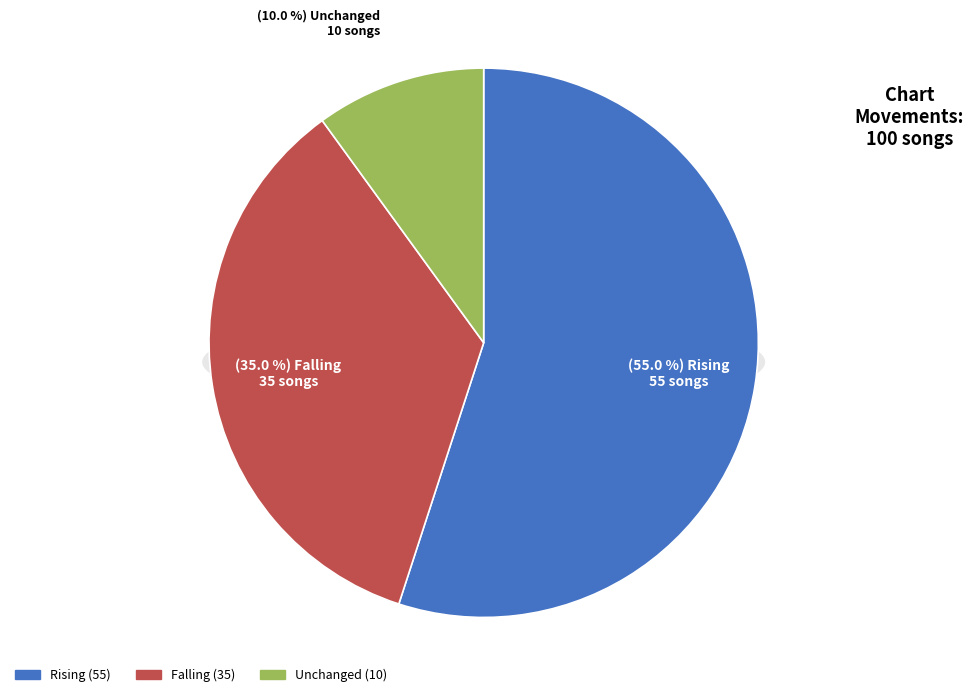

Is it true that up is 67% of the pie?

False